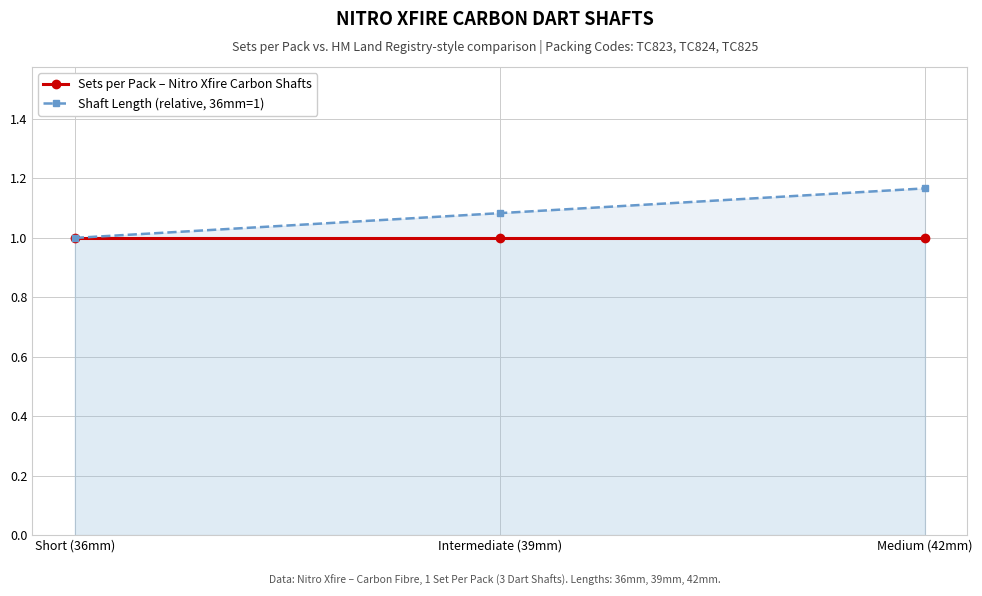

Reading left to right, what are all the values shown in this chart?

Sets per Pack – Nitro Xfire Carbon Shafts: Short (36mm)=1.0	Intermediate (39mm)=1.0	Medium (42mm)=1.0
Shaft Length (relative, 36mm=1): Short (36mm)=1.0	Intermediate (39mm)=1.1	Medium (42mm)=1.2